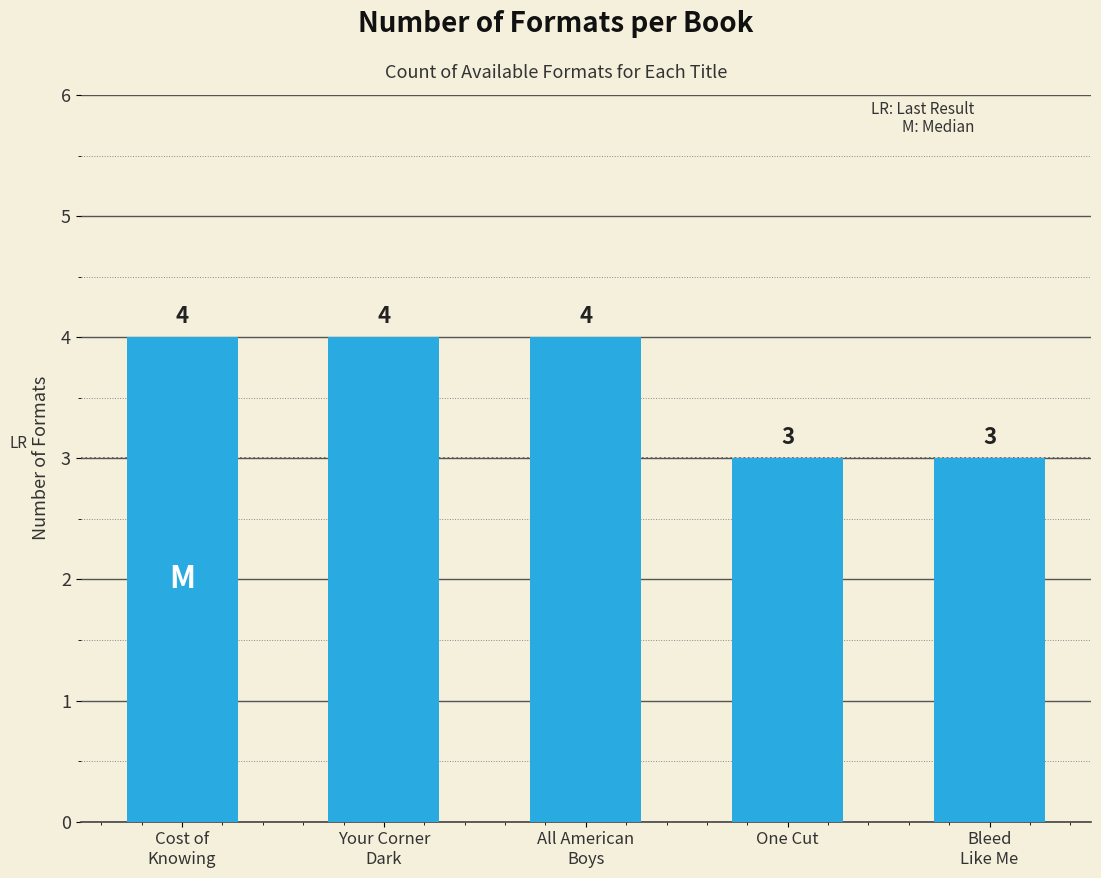

The value at Your Corner
Dark is 5. True or false?

False